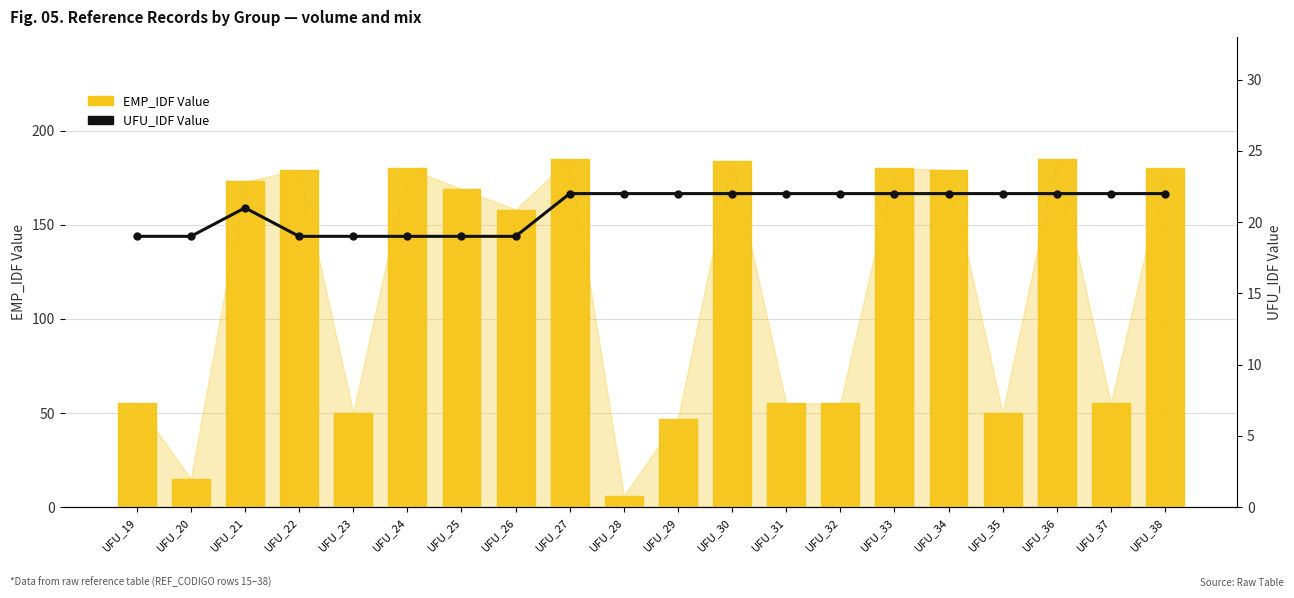

Which series has the widest spread of values?

EMP_IDF Value